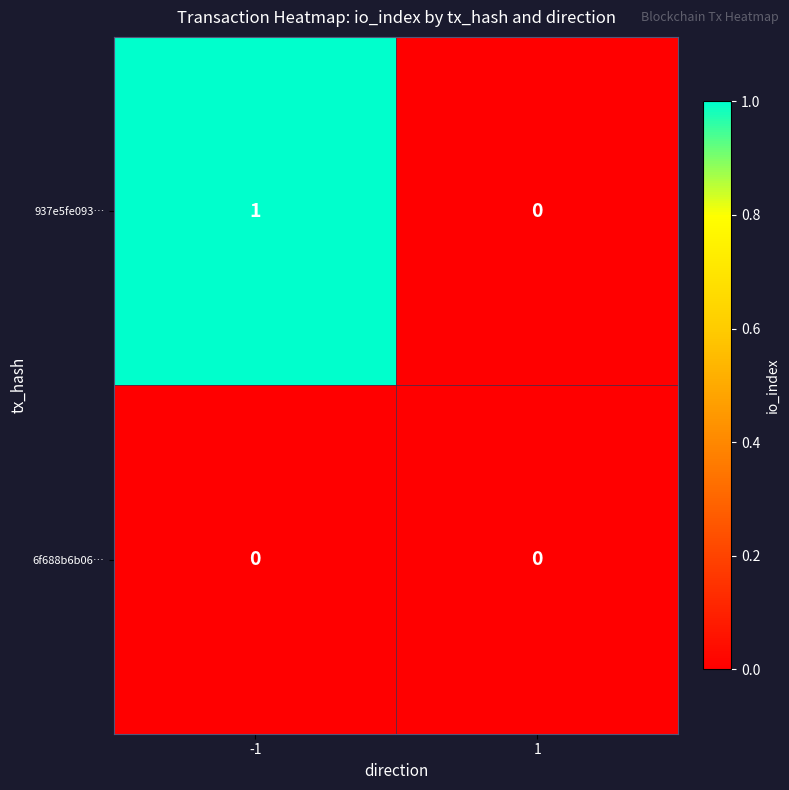

At which category is the sum across all series the highest?

-1